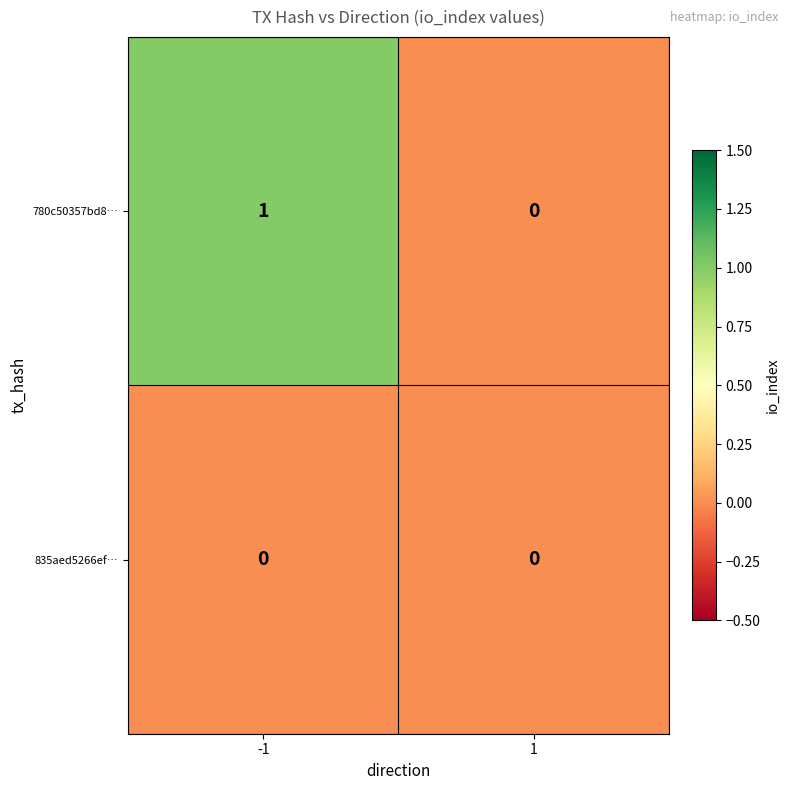

How many categories are shown in the chart?

2